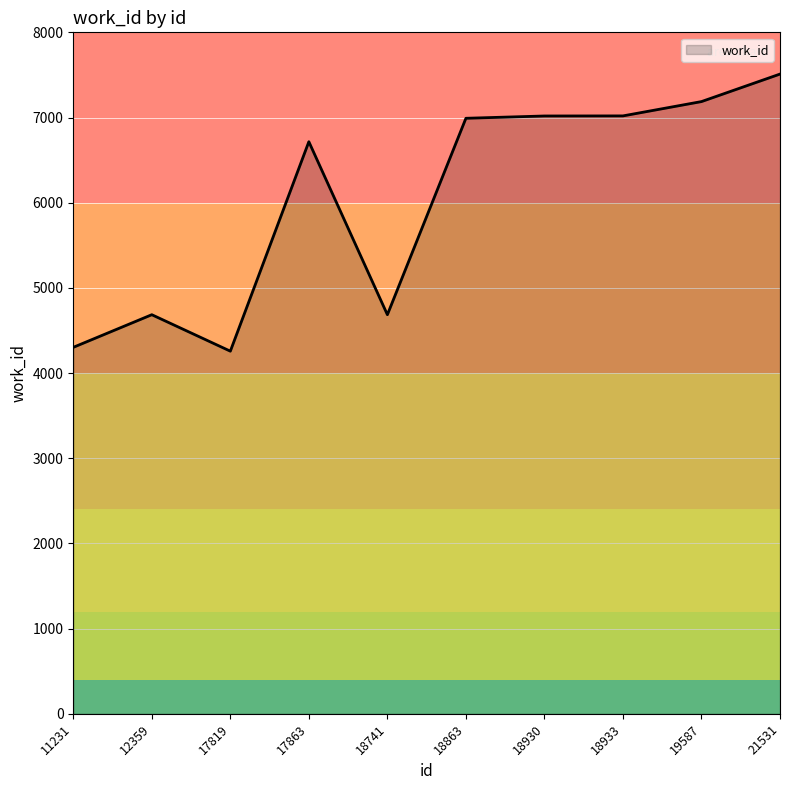

What is the change in value from 12359 to 21531?

+2825